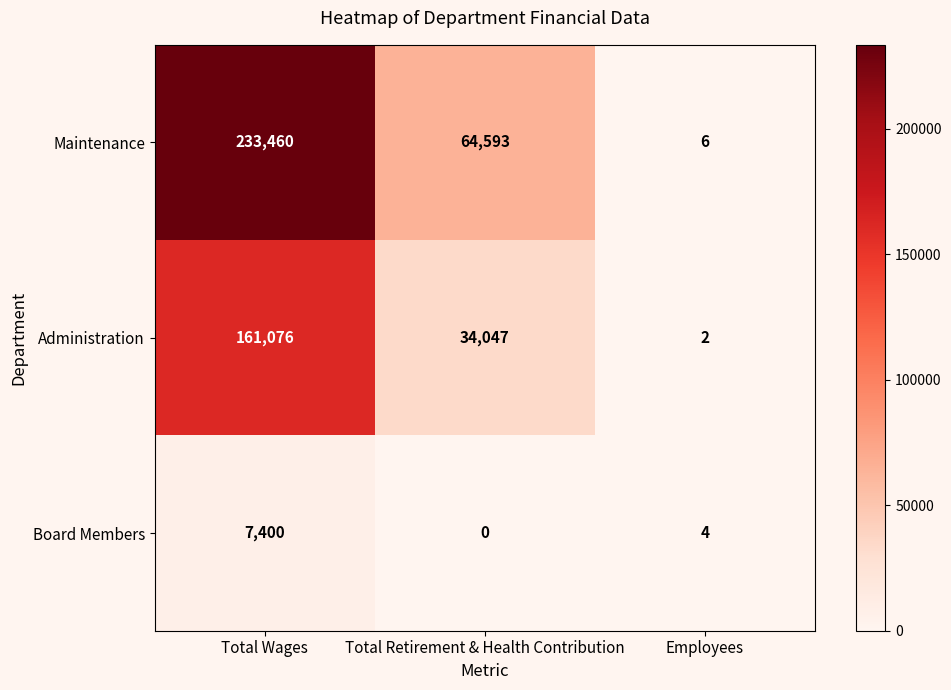

What is the greatest value displayed?

233460